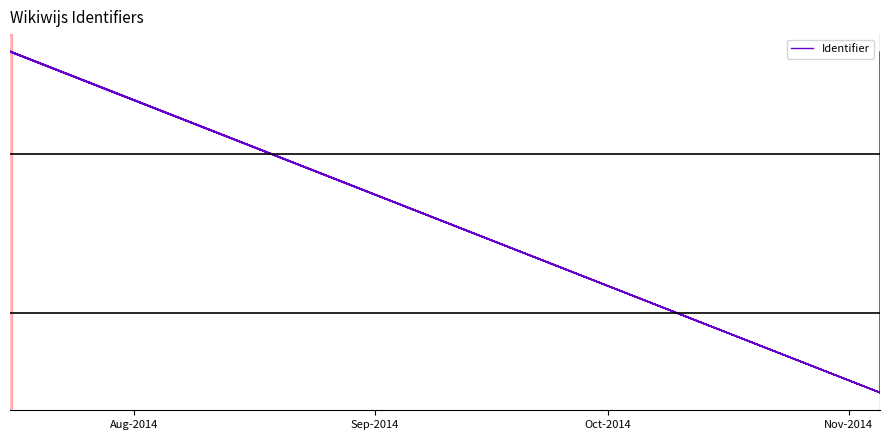

What is the smallest value displayed?

10.0